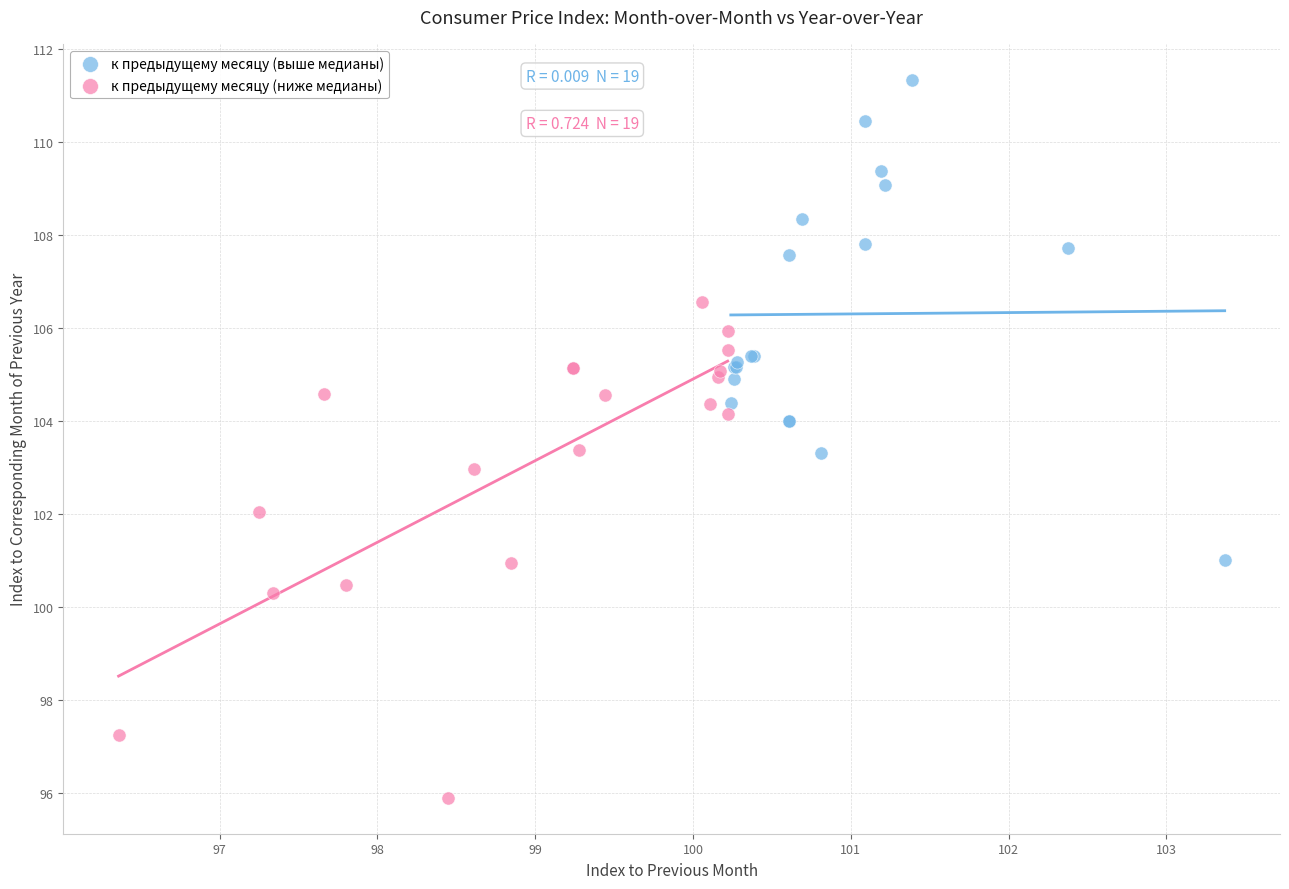

Which series contains the highest Y value?

к предыдущему месяцу (выше медианы)